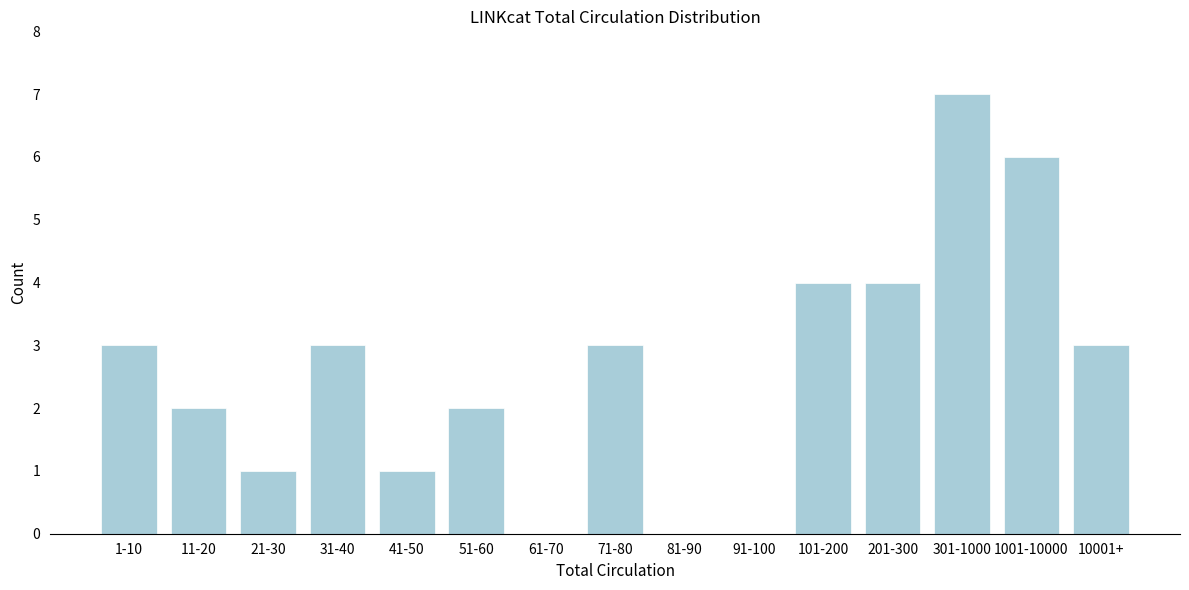

Reading left to right, list all the values displayed in this chart.

1-10=3	11-20=2	21-30=1	31-40=3	41-50=1	51-60=2	61-70=0	71-80=3	81-90=0	91-100=0	101-200=4	201-300=4	301-1000=7	1001-10000=6	10001+=3